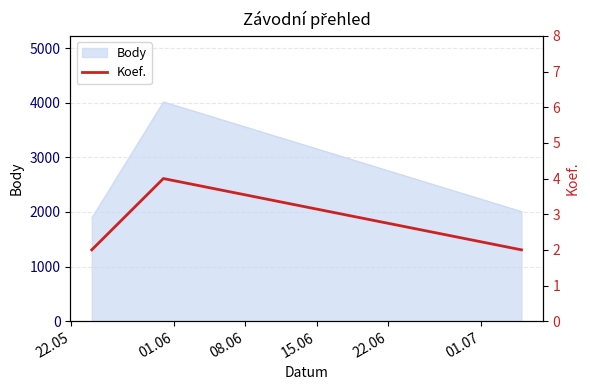

The value at 22.05 is 2. True or false?

True